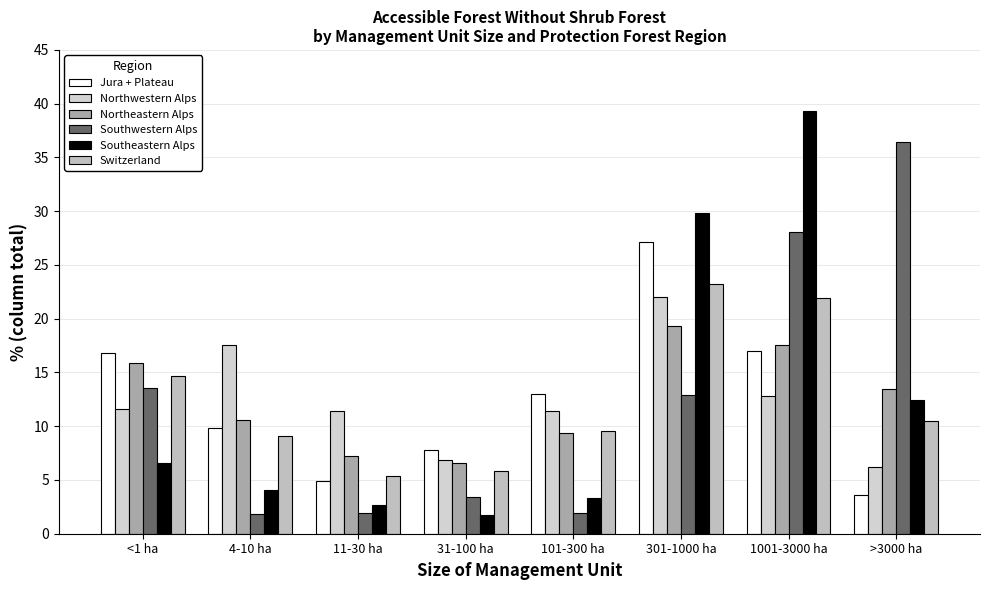

Which category has the highest value across all series?

1001-3000 ha